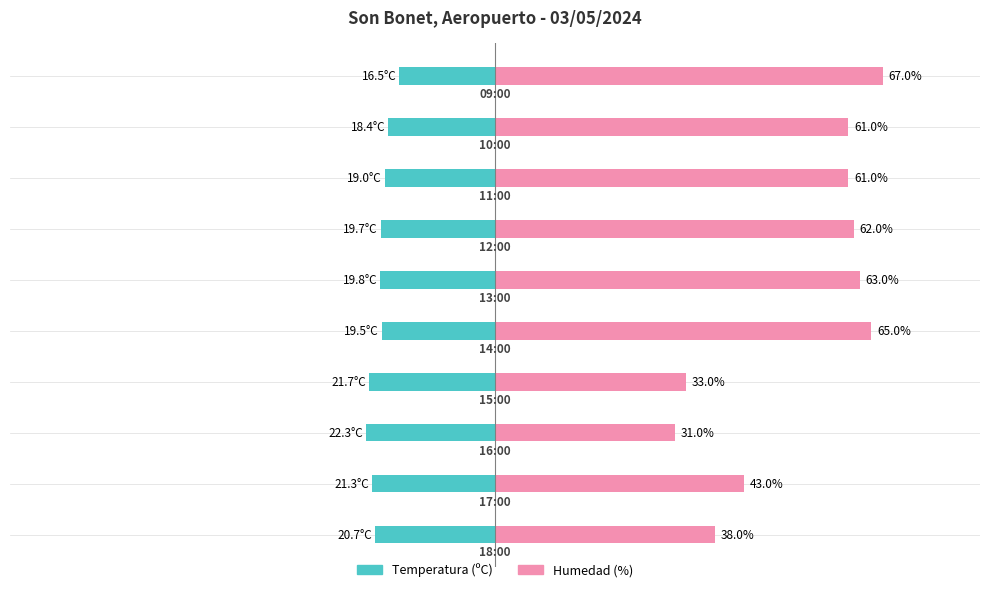

What is the smallest value displayed?

-22.3